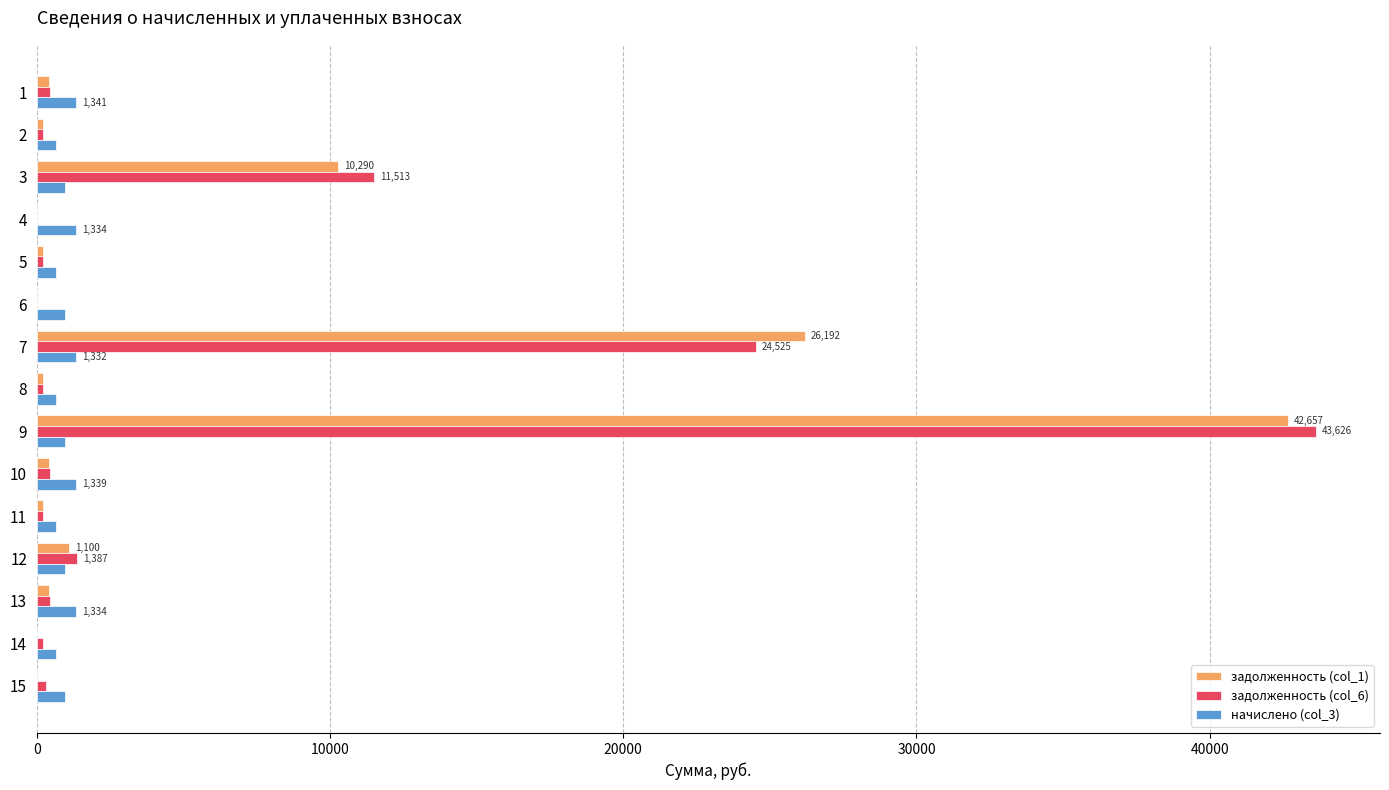

Is the value of начислено (col_3) at 1 greater than the value of задолженность (col_6) at 15?

Yes